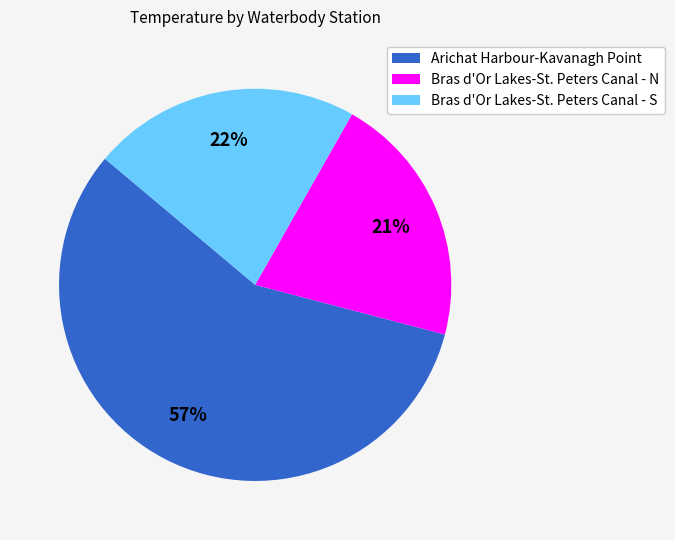

Rank the categories by value from lowest to highest.

Bras d'Or Lakes-St. Peters Canal - N, Bras d'Or Lakes-St. Peters Canal - S, Arichat Harbour-Kavanagh Point